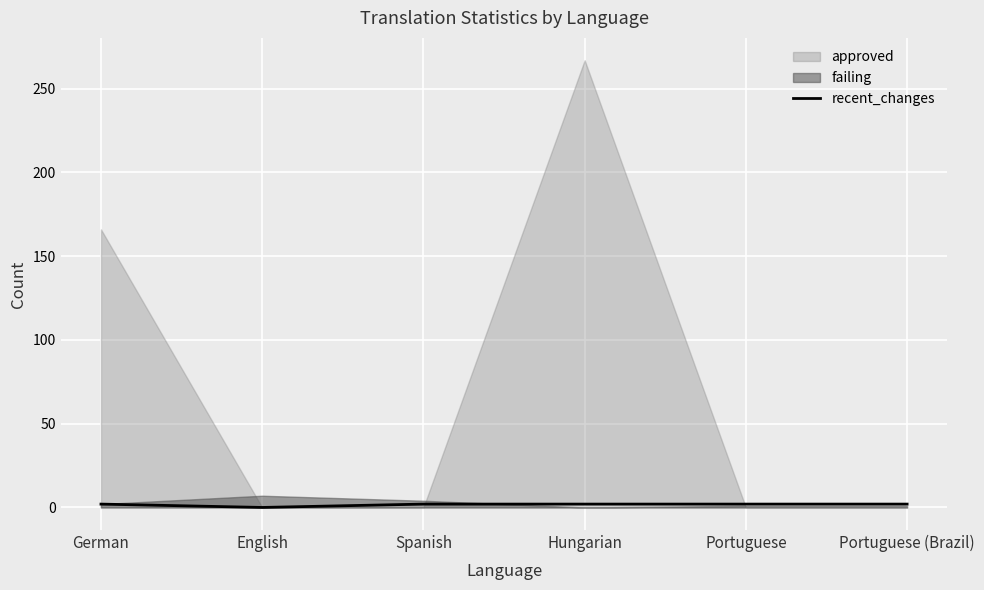

Is it true that the value at Portuguese is 4?

False